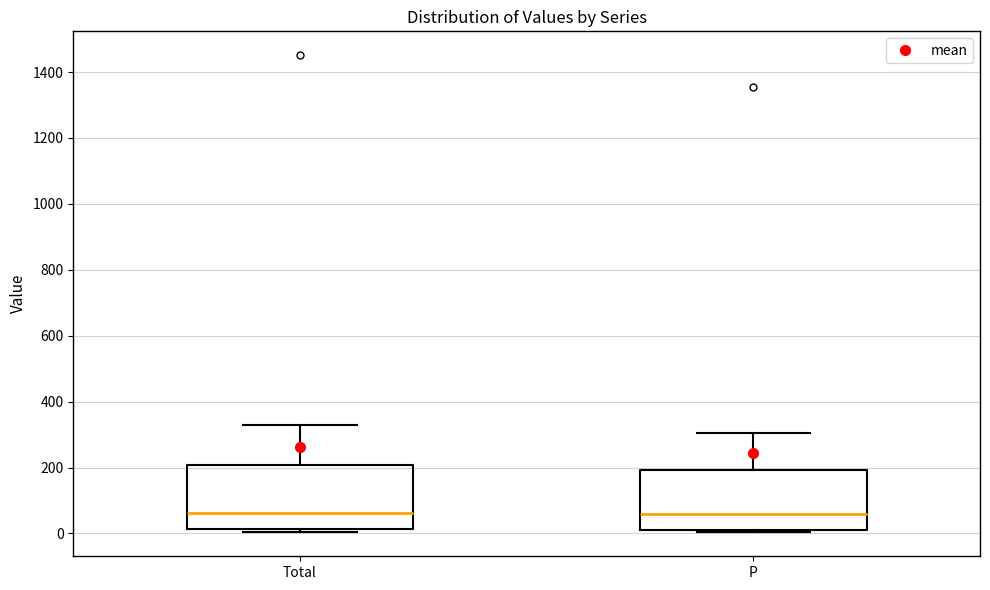

Where does the upper whisker of the box for P end on the y-axis? The values are not printed on the chart, so give them approximately, as read against the axis.

300